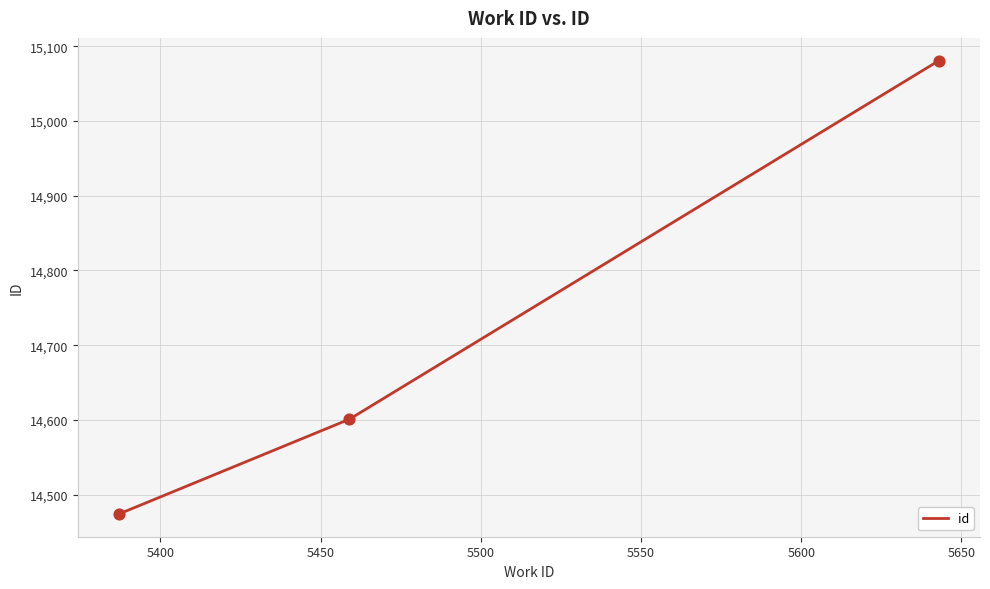

What is the sum of all values?

44156